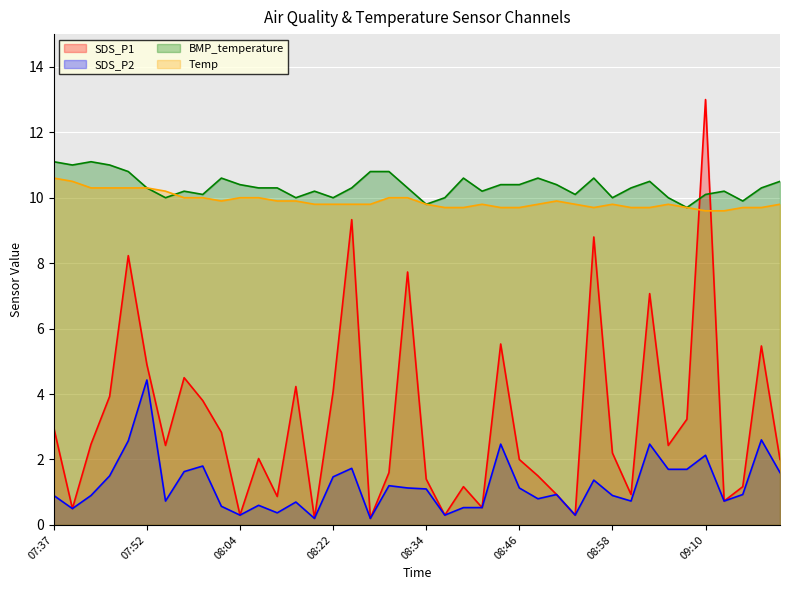

What is the maximum value for SDS_P2?

4.4